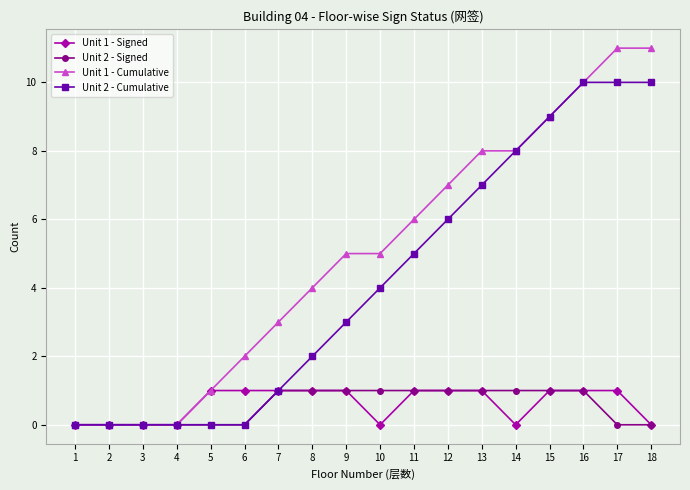

The Unit 2 - Cumulative series shows 10 at 16. True or false?

True